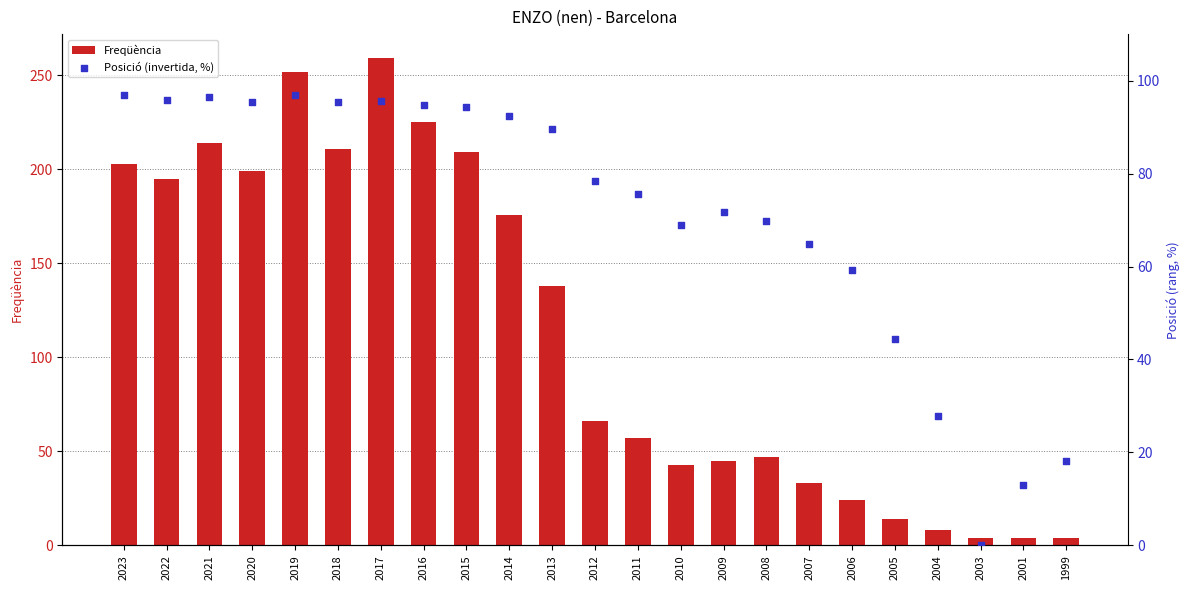

Which series has the largest total across all categories?

Freqüència